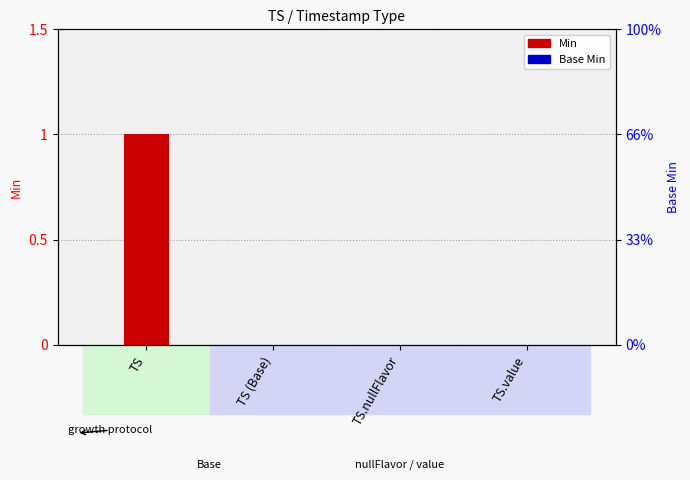

Which series has the widest spread of values?

Min